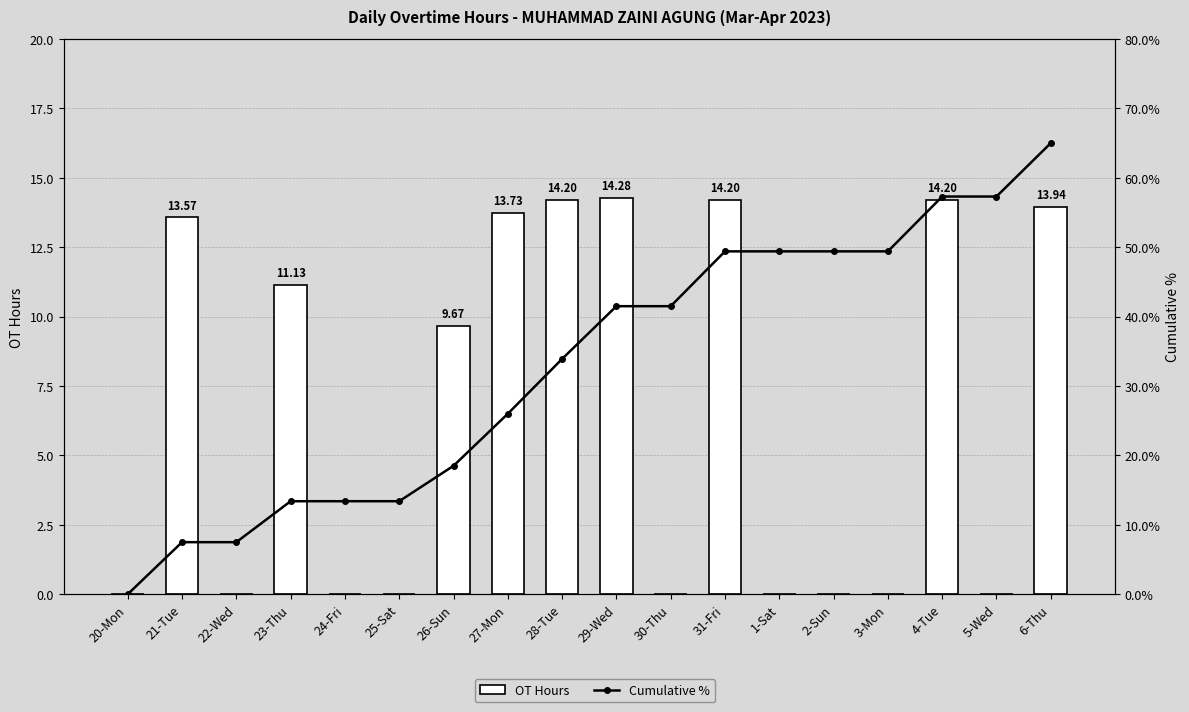

Reading left to right, list all the values displayed in this chart.

OT Hours: 20-Mon=0.0	21-Tue=13.6	22-Wed=0.0	23-Thu=11.1	24-Fri=0.0	25-Sat=0.0	26-Sun=9.7	27-Mon=13.7	28-Tue=14.2	29-Wed=14.3	30-Thu=0.0	31-Fri=14.2	1-Sat=0.0	2-Sun=0.0	3-Mon=0.0	4-Tue=14.2	5-Wed=0.0	6-Thu=13.9
Cumulative %: 20-Mon=0.0	21-Tue=7.5	22-Wed=7.5	23-Thu=13.4	24-Fri=13.4	25-Sat=13.4	26-Sun=18.5	27-Mon=26.0	28-Tue=33.9	29-Wed=41.5	30-Thu=41.5	31-Fri=49.4	1-Sat=49.4	2-Sun=49.4	3-Mon=49.4	4-Tue=57.3	5-Wed=57.3	6-Thu=65.0